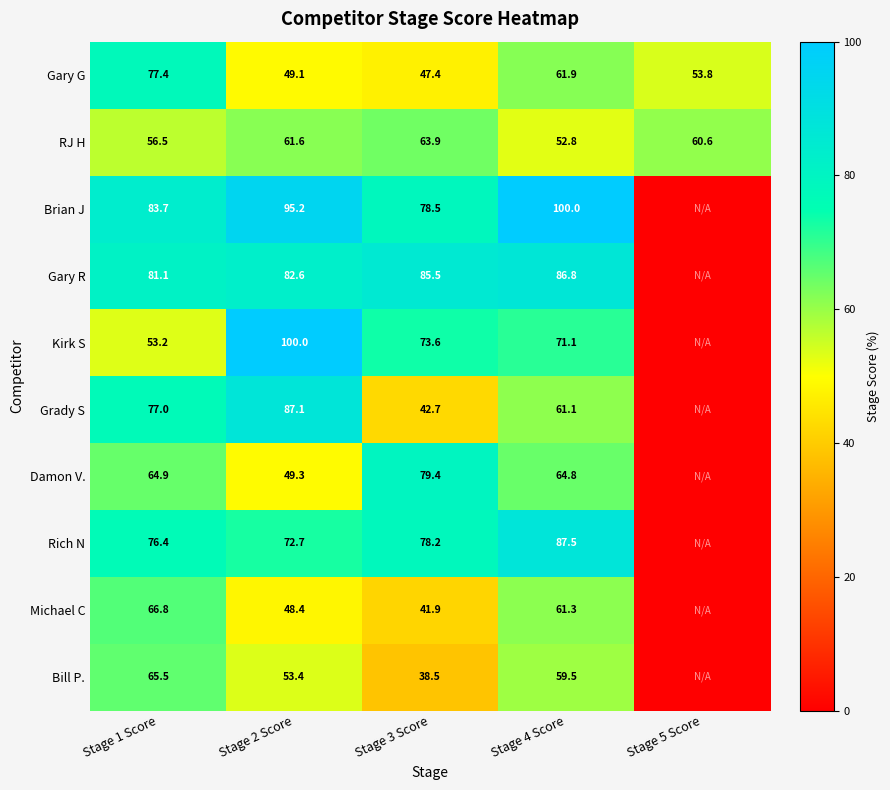

What is the total value across all series at Stage 4 Score?

706.8